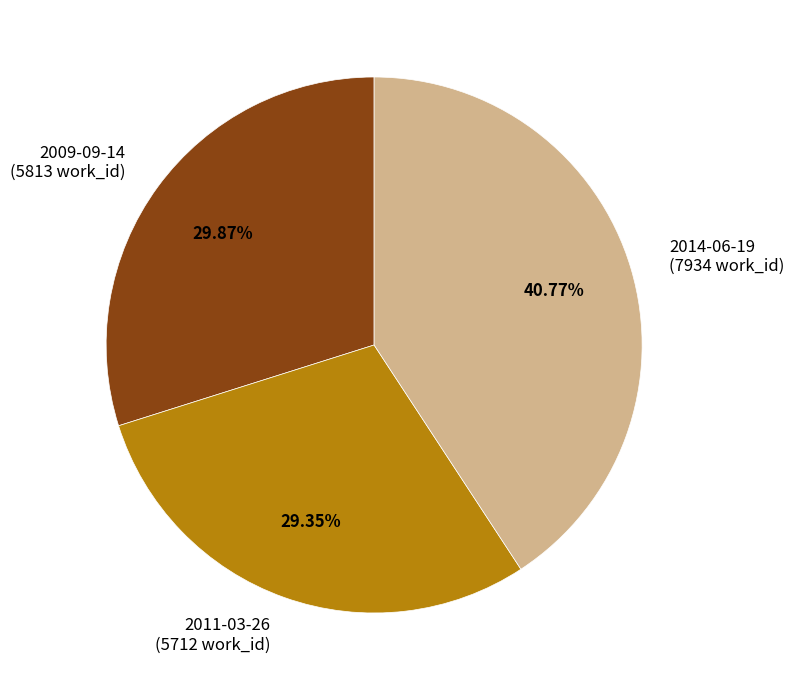

How many segments does this pie chart have?

3